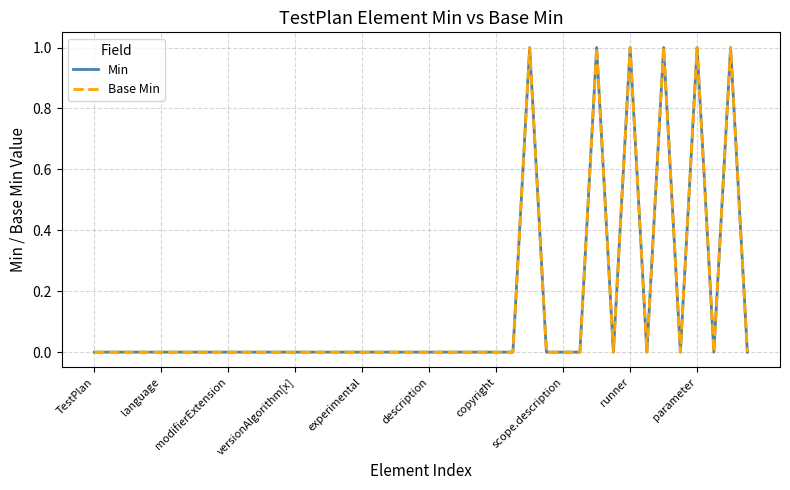

Does the chart display data point markers on the line(s)?

No